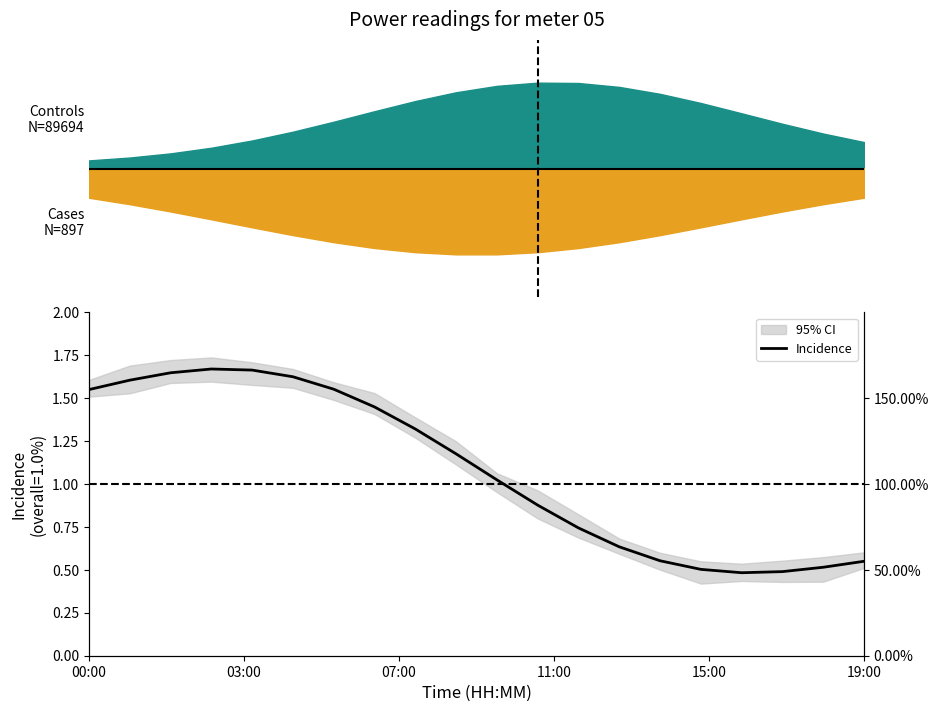

Reading right to left, extract all data points from this chart.

0.5	0.5	0.5	0.5	0.5	0.6	0.6	0.7	0.9	1.0	1.2	1.3	1.4	1.6	1.6	1.7	1.7	1.6	1.6	1.6